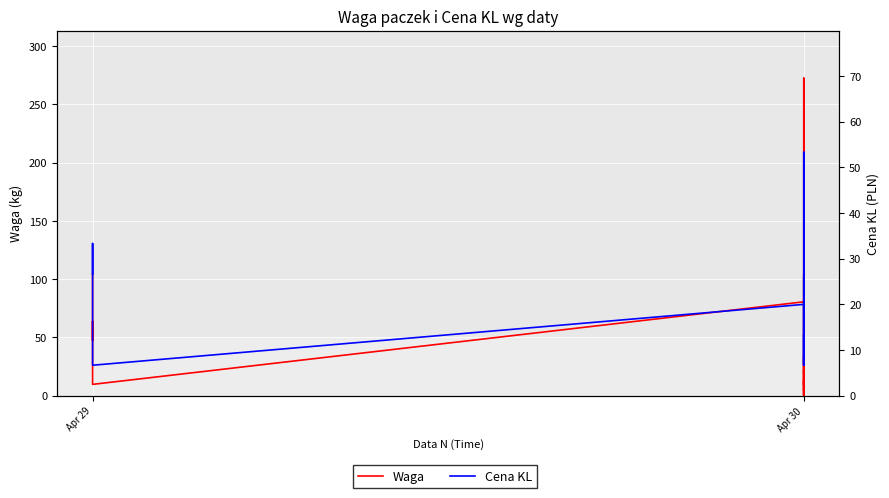

True or false: Cena KL has a value of 6.7 at Apr 30.

True